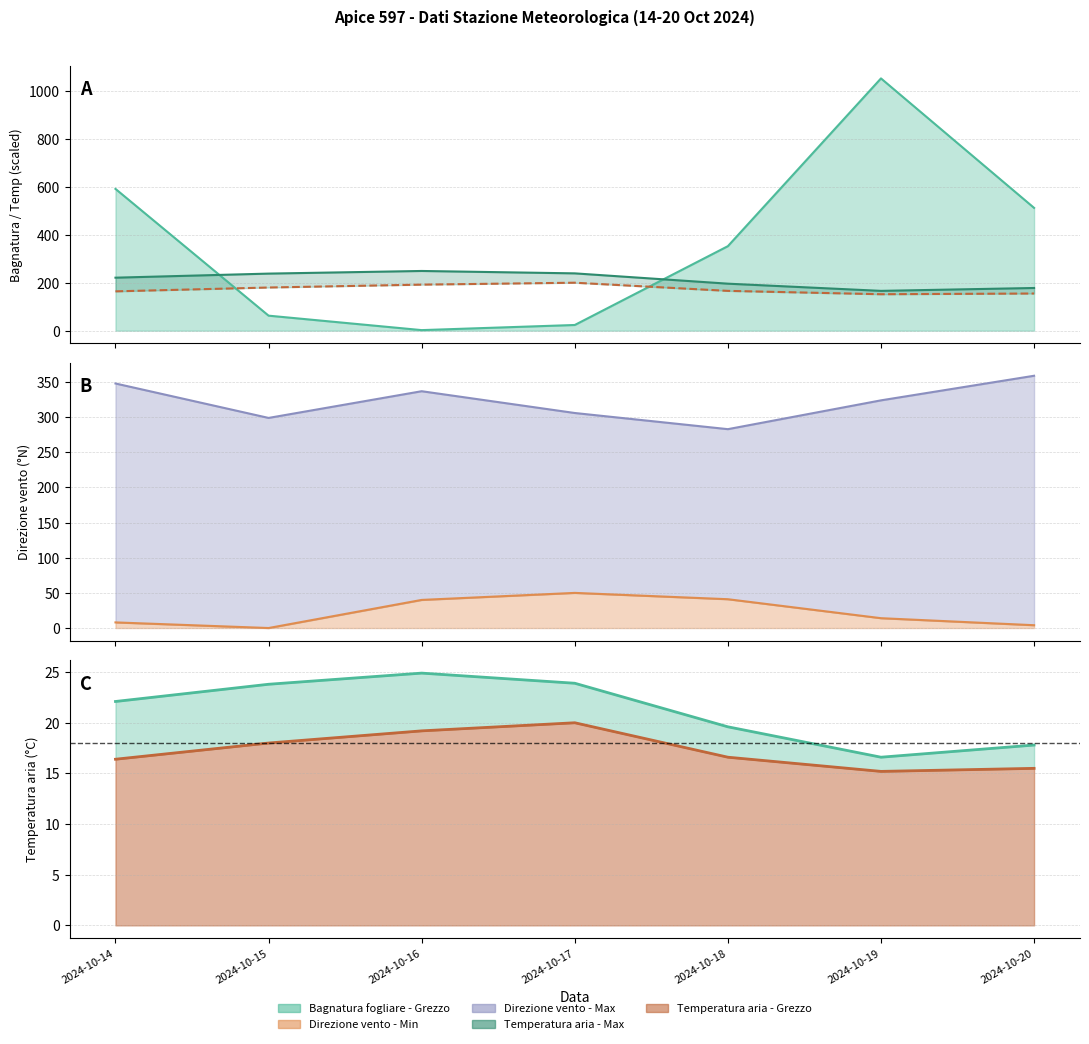

What is the approximate value of Bagnatura fogliare - Grezzo at 2024-10-18?

352.4